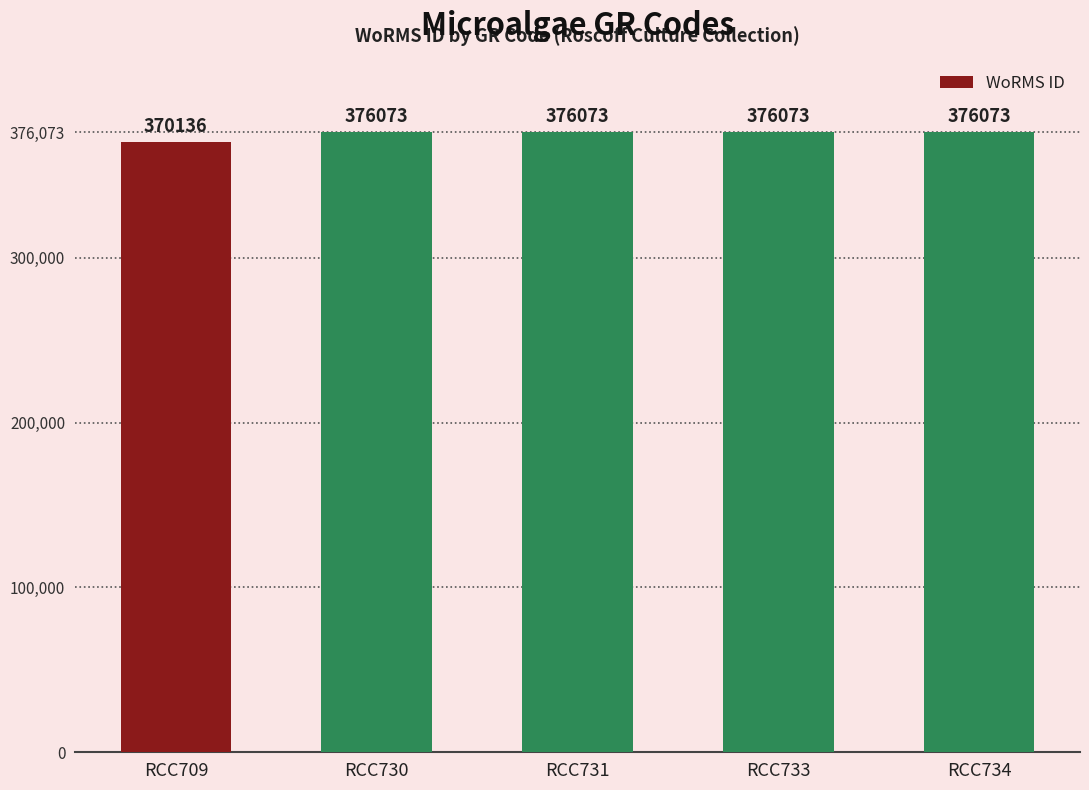

What is the average value?

374886